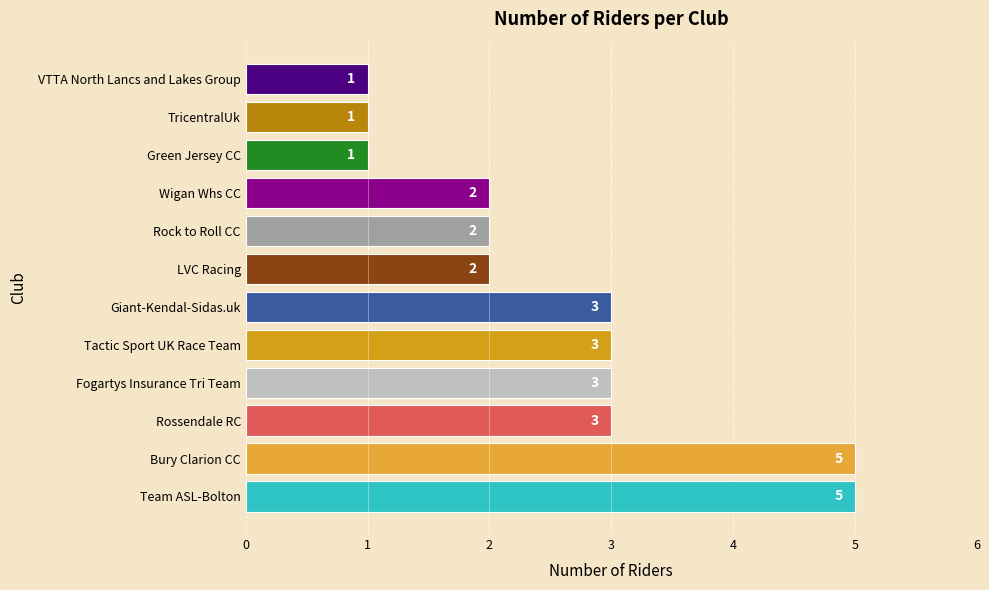

Reading top to bottom, extract all data points from this chart.

VTTA North Lancs and Lakes Group=1	TricentralUk=1	Green Jersey CC=1	Wigan Whs CC=2	Rock to Roll CC=2	LVC Racing=2	Giant-Kendal-Sidas.uk=3	Tactic Sport UK Race Team=3	Fogartys Insurance Tri Team=3	Rossendale RC=3	Bury Clarion CC=5	Team ASL-Bolton=5